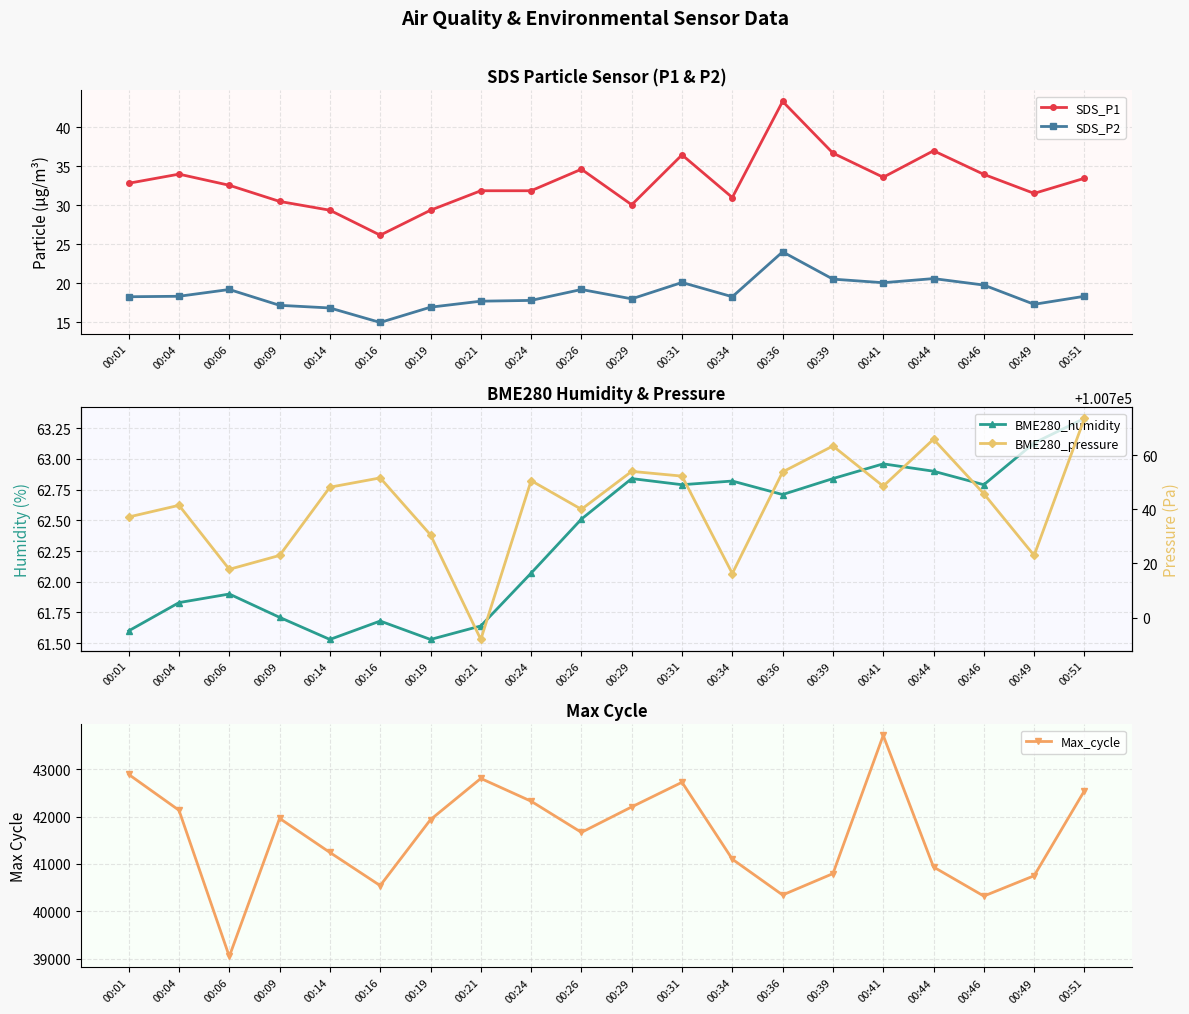

Which series has the largest total across all categories?

BME280_pressure